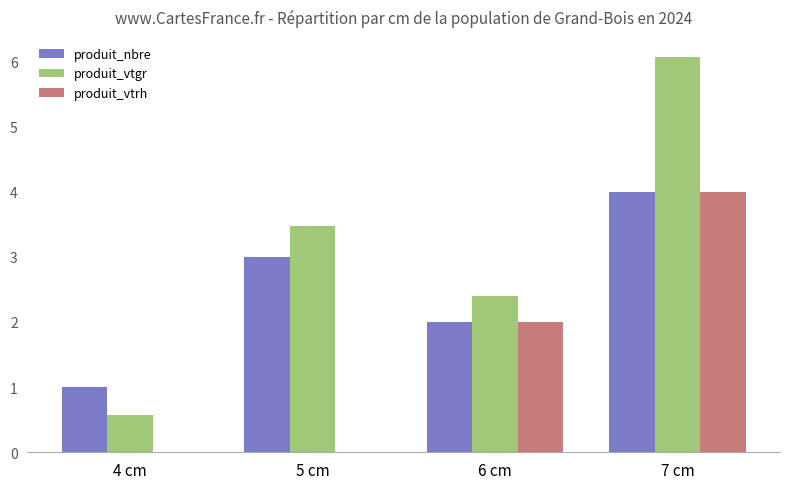

What is the approximate value of produit_vtrh at 6 cm?

2.0